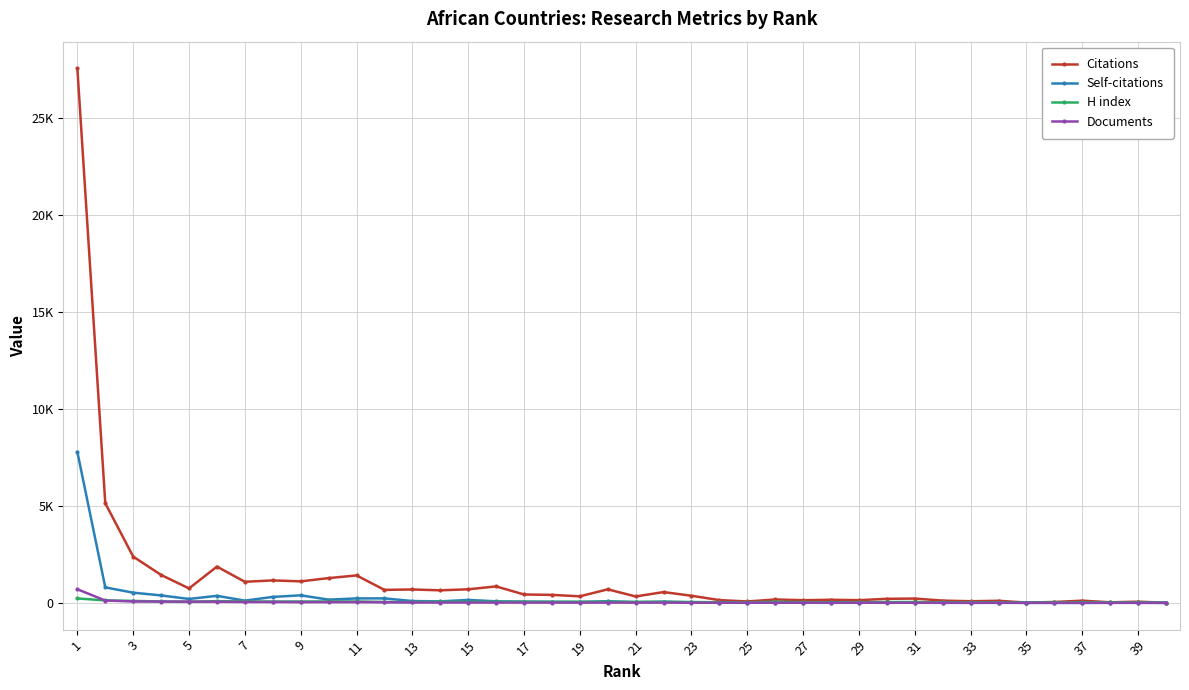

What are all the series names shown in the legend?

Citations, Self-citations, H index, Documents